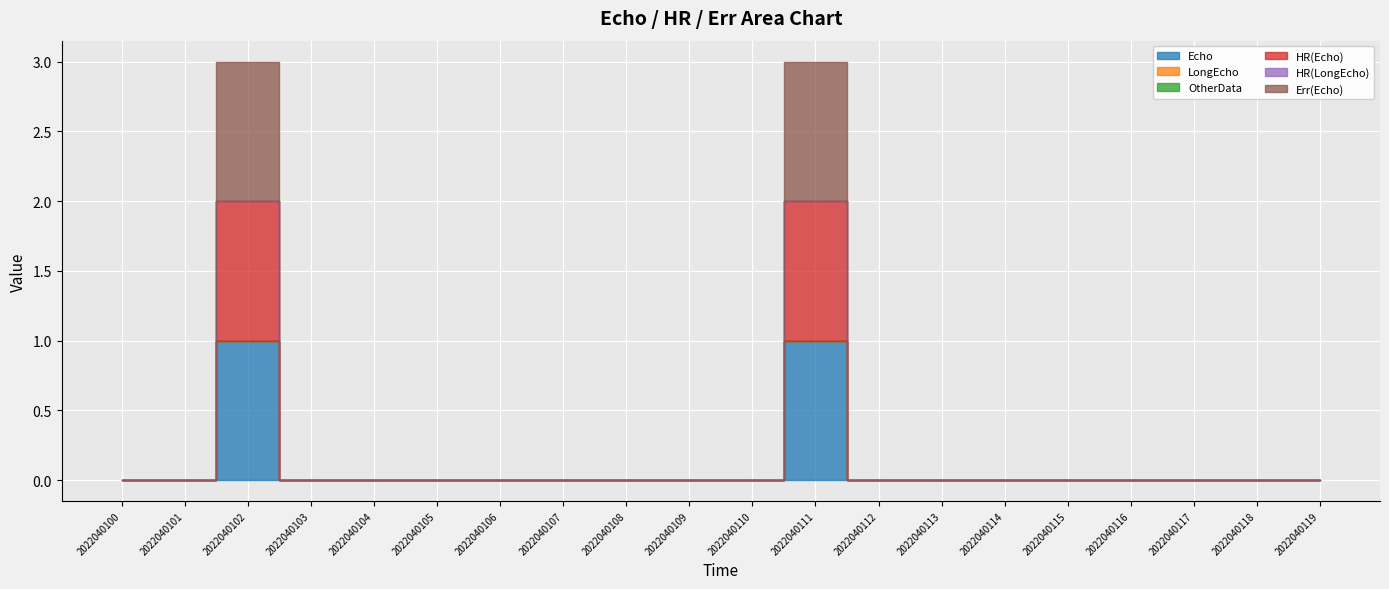

In HR(Echo), how many points are higher than both neighbors (excluding endpoints)?

2